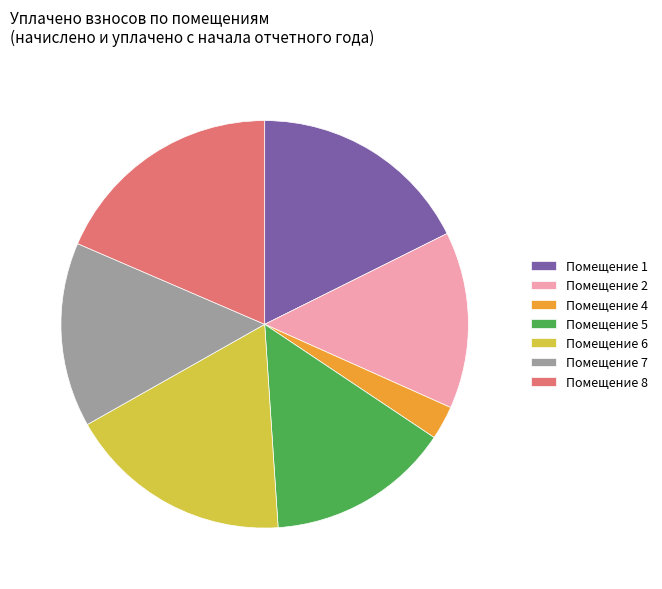

Is there a majority slice in this chart?

No